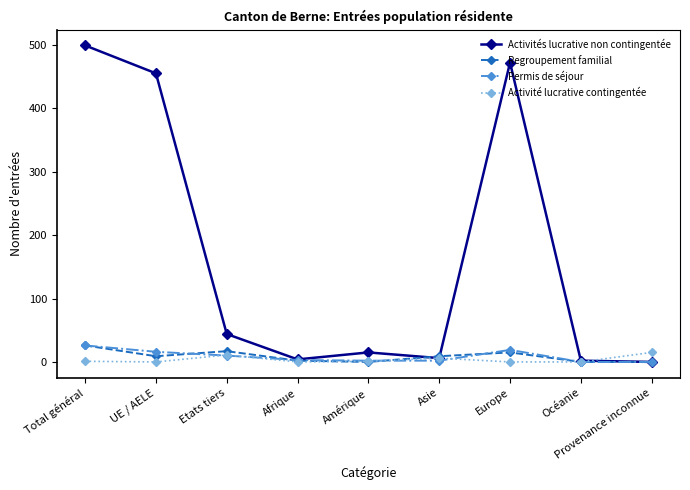

What is the sum of all Activités lucrative non contingentée values?

1497